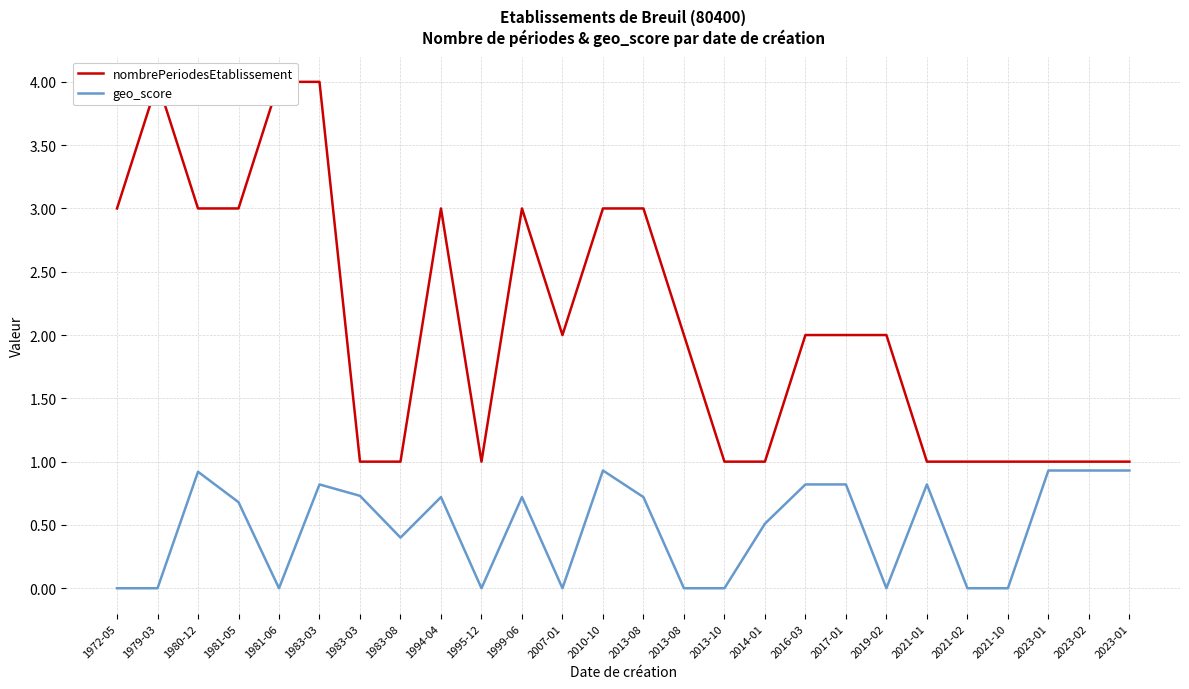

At which label does nombrePeriodesEtablissement first exceed 2?

1972-05